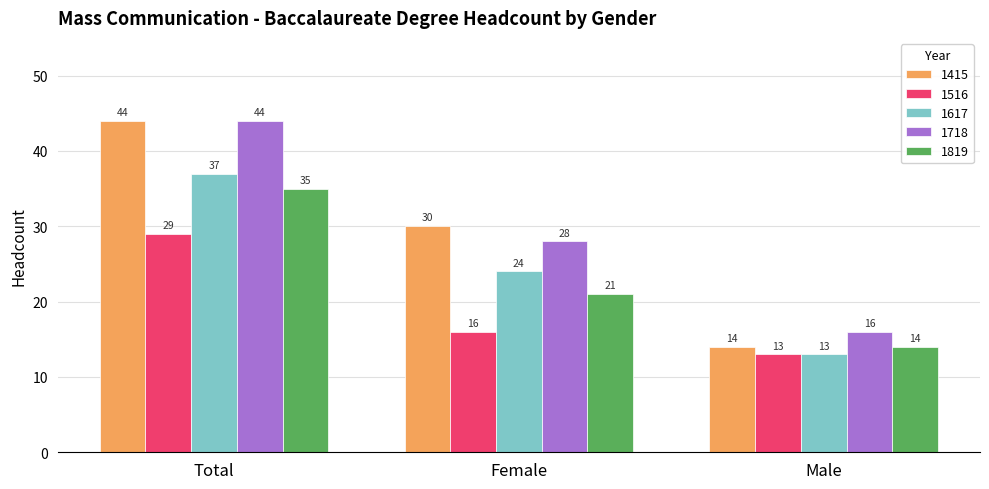

At which category is the sum across all series the highest?

Total